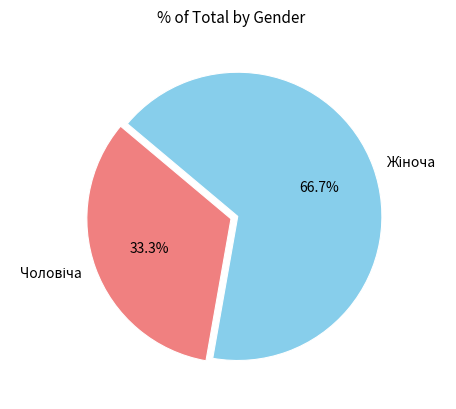

Is there any slice that represents more than half of the pie?

Yes